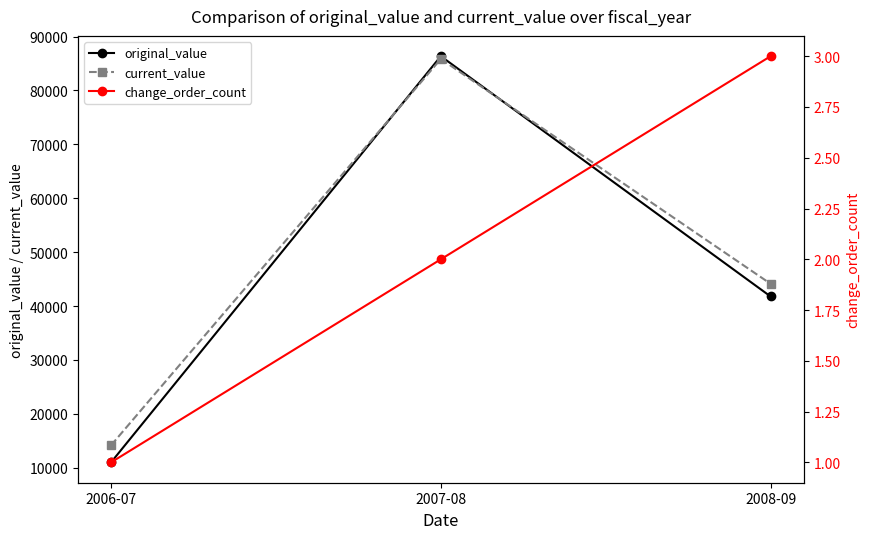

Reading left to right, what are all the values shown in this chart?

original_value: 2006-07=11000.0	2007-08=86360.0	2008-09=41780.0
current_value: 2006-07=14160.0	2007-08=85850.0	2008-09=44134.4
change_order_count: 2006-07=1.0	2007-08=2.0	2008-09=3.0